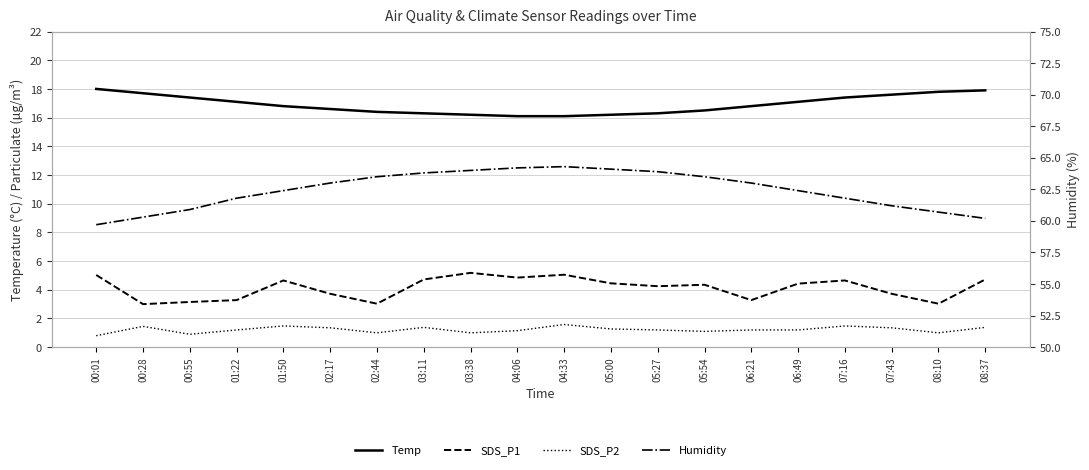

At which category is the sum across all series the highest?

04:33